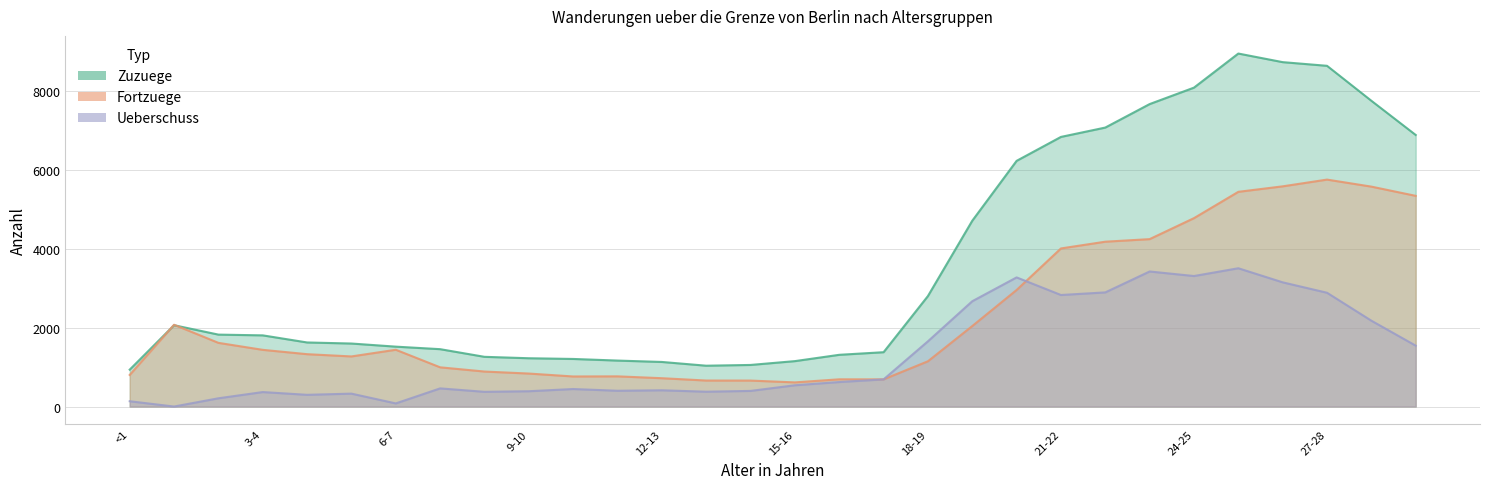

True or false: Ueberschuss (positiv) and Zuzuege intersect in this chart.

False